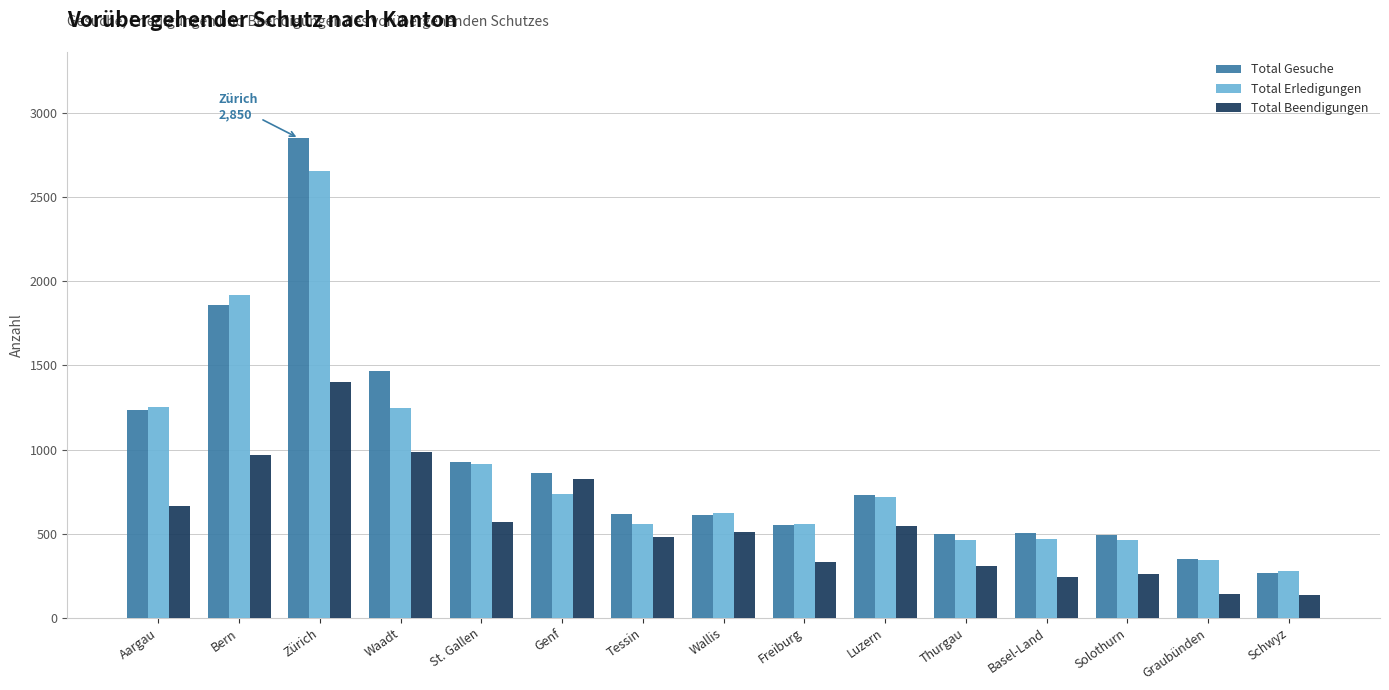

True or false: Total Beendigungen has a value of 1404 at Zürich.

True